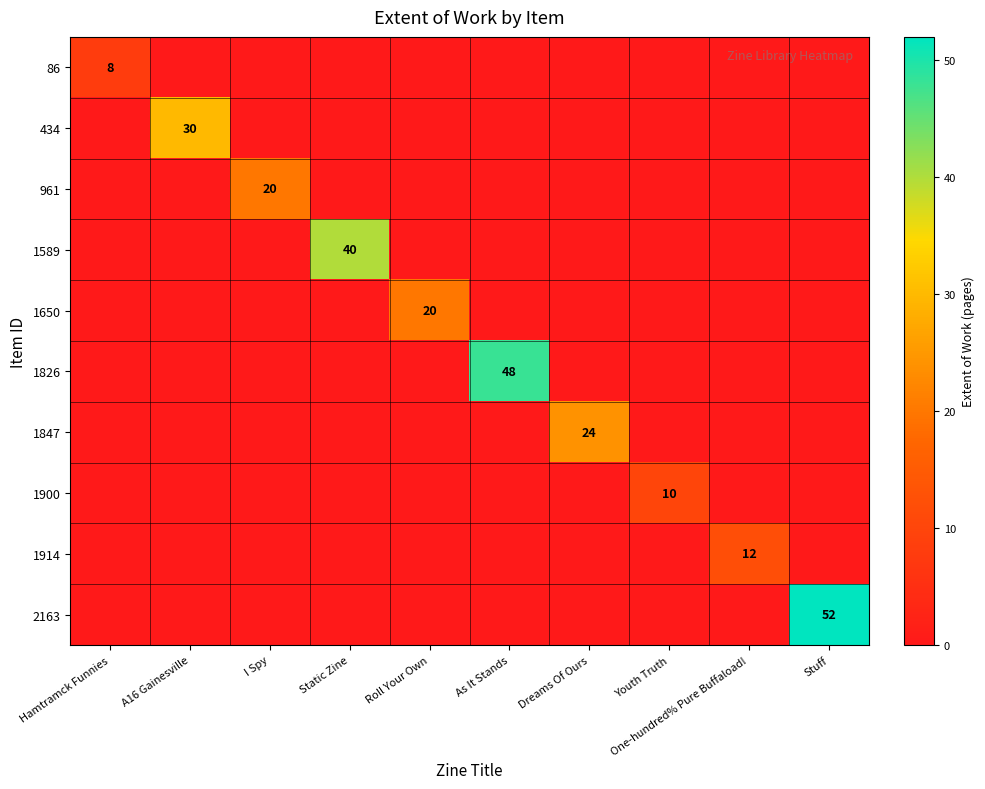

The 1900 series shows 10 at Youth Truth. True or false?

True